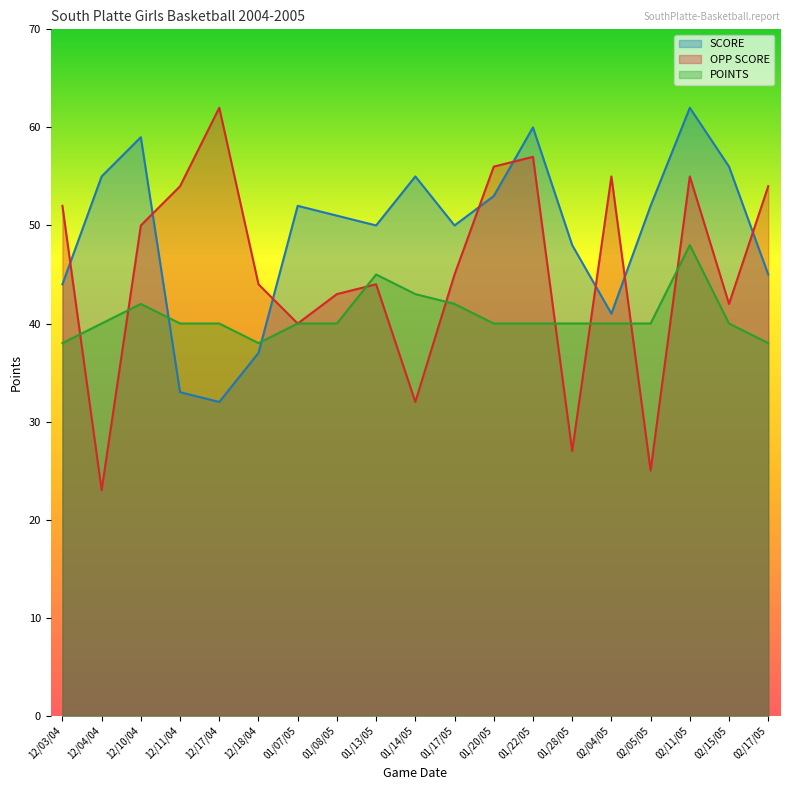

Which series changed the most between 02/15/05 and 02/17/05?

OPP SCORE